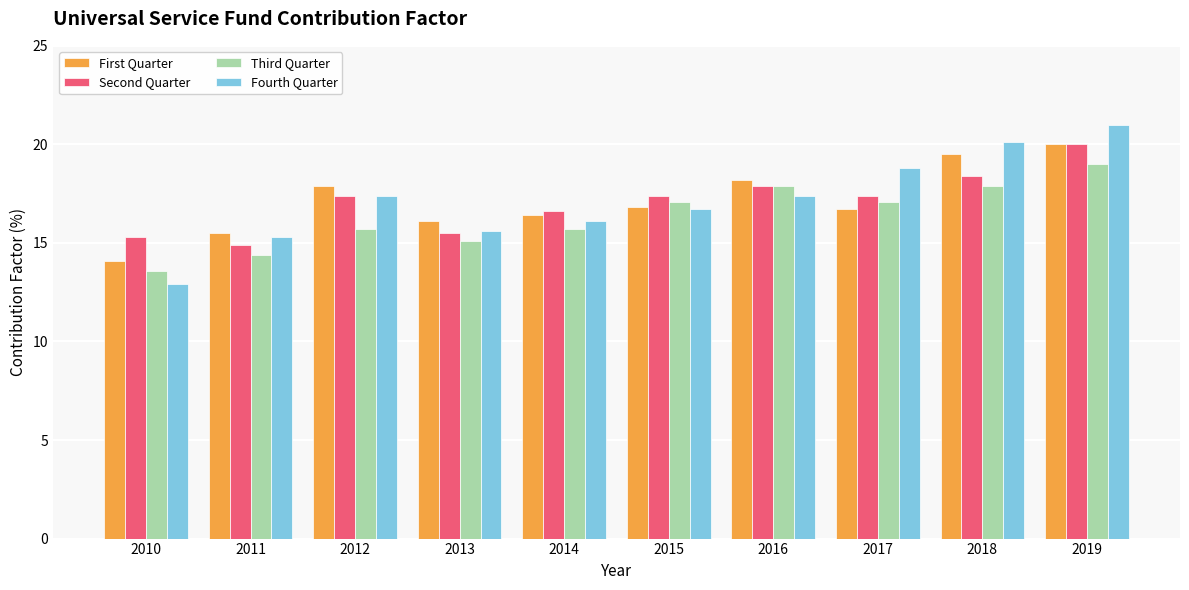

How many categories are shown in the chart?

10